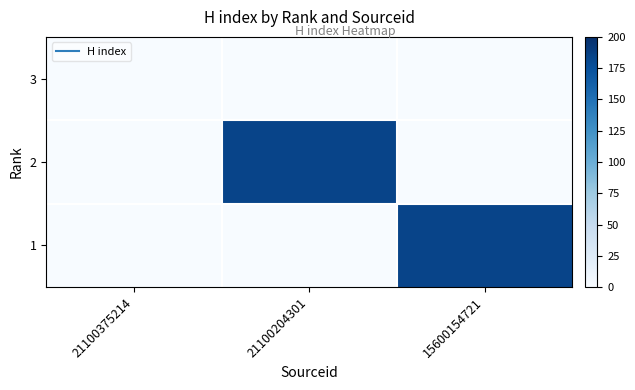

Reading left to right, list all the values displayed in this chart.

3: 21100375214=0	21100204301=0	15600154721=0
2: 21100375214=0	21100204301=184	15600154721=0
1: 21100375214=0	21100204301=0	15600154721=184